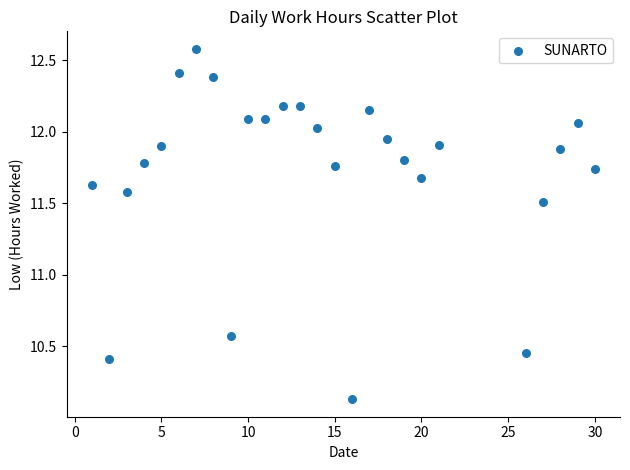

What is the range of X values (max minus min)?

29.0